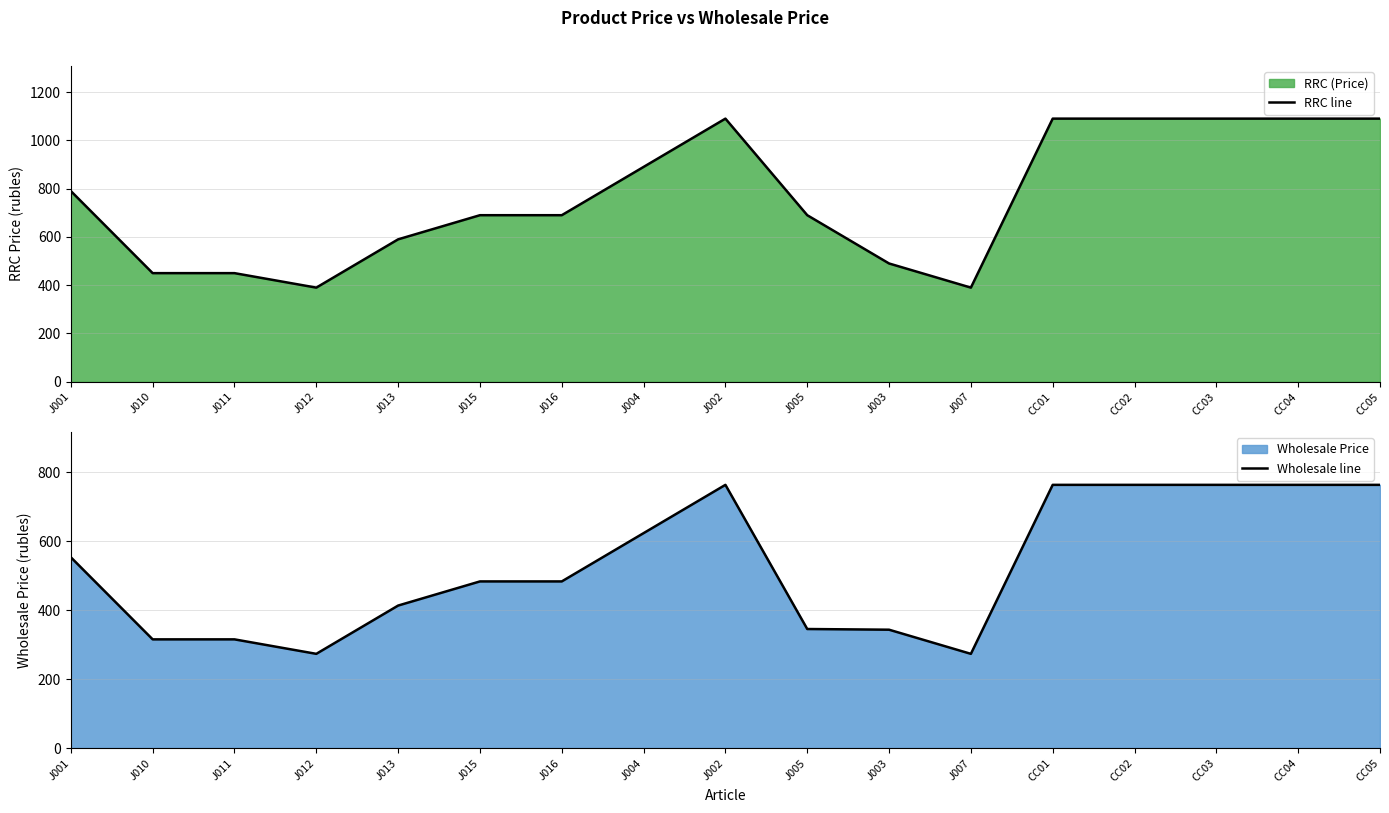

Reading left to right, list all the values displayed in this chart.

RRC line: J001=790	J010=450	J011=450	J012=390	J013=590	J015=690	J016=690	J004=890	J002=1090	J005=690	J003=490	J007=390	CC01=1090	CC02=1090	CC03=1090	CC04=1090	CC05=1090
Wholesale line: J001=553	J010=315	J011=315	J012=273	J013=413	J015=483	J016=483	J004=623	J002=763	J005=345	J003=343	J007=273	CC01=763	CC02=763	CC03=763	CC04=763	CC05=763